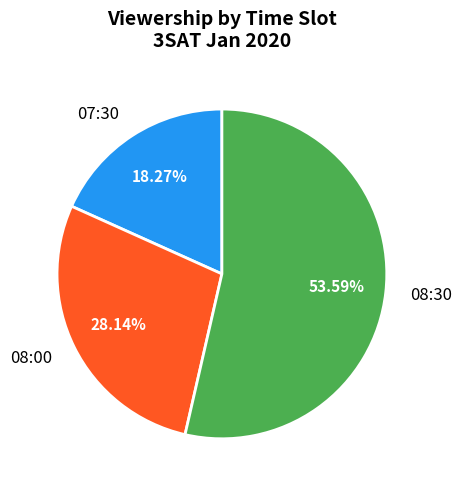

Which has a higher value, 08:30 or 07:30?

08:30